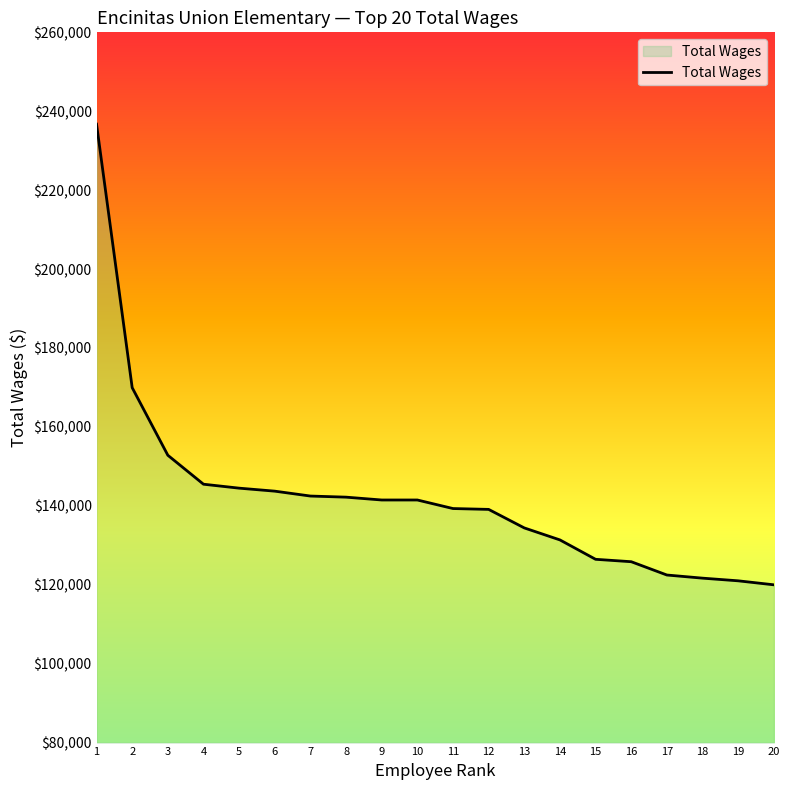

Is it true that the value at 18 is 121672?

True